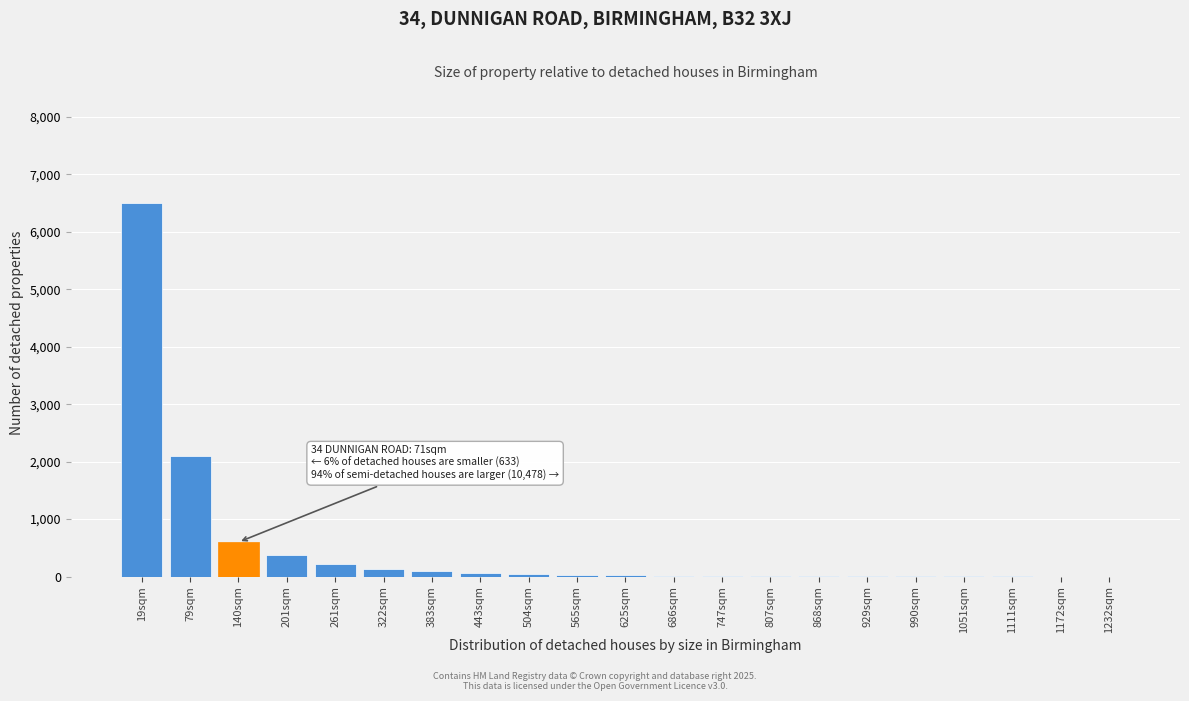

Where is the data nearest to the value 3250?

79sqm